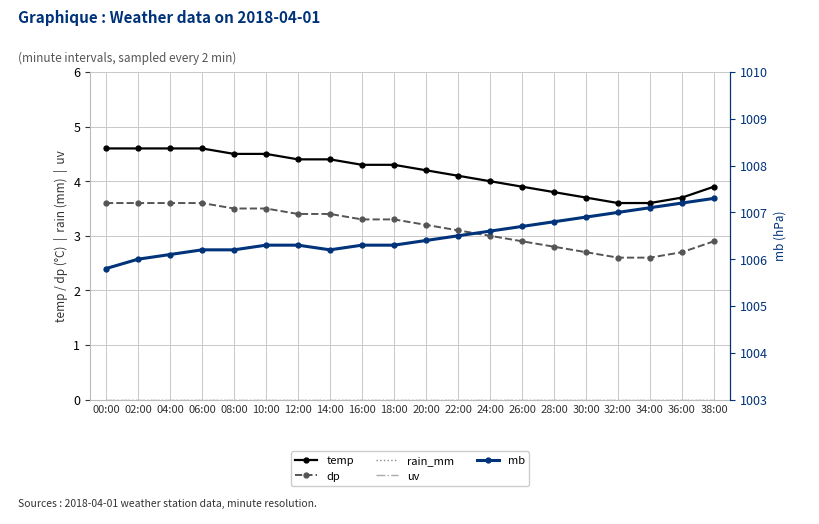

What is the sum of all temp values?

83.3